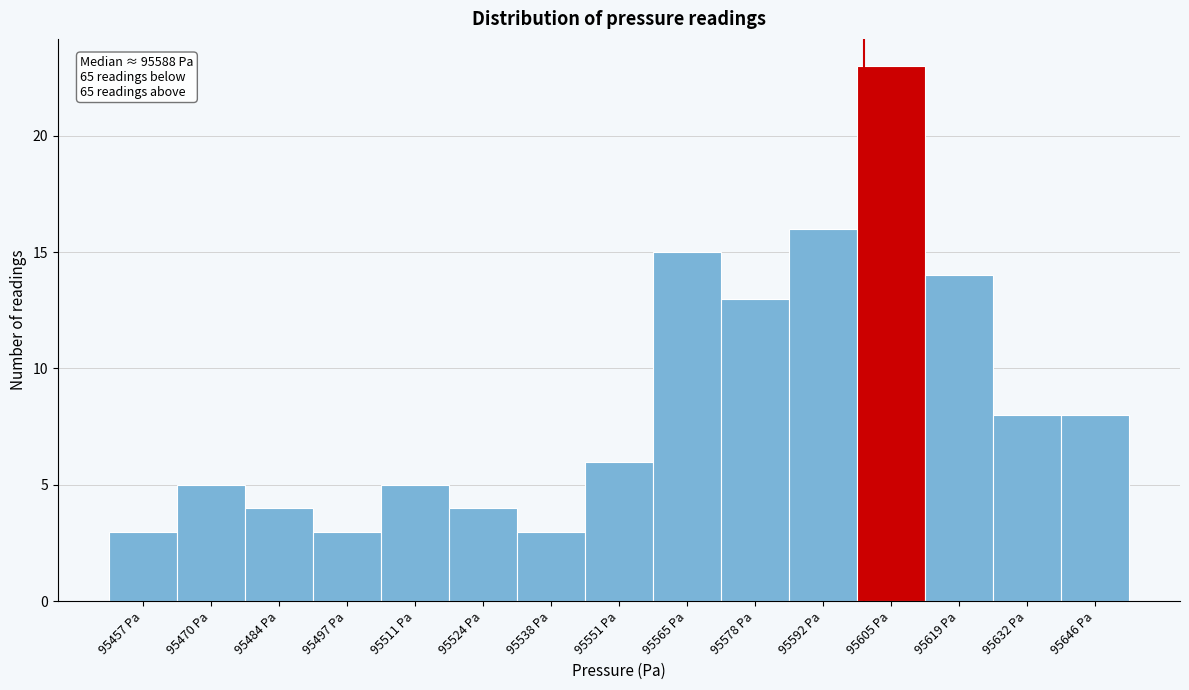

Over which range of the x-axis is the bar tallest?

95598.5 to 95612.0